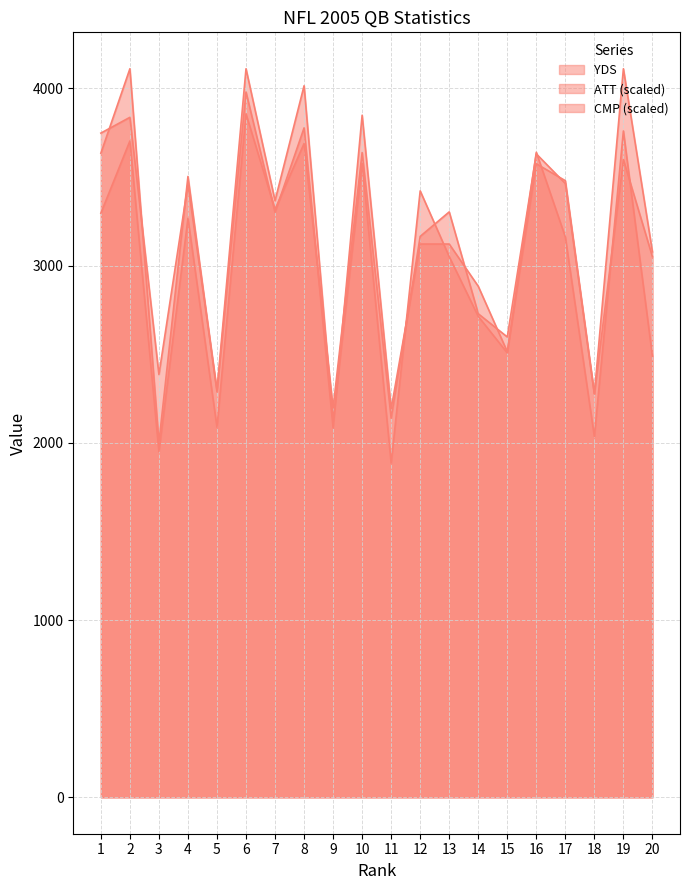

After their last crossing, which series has the higher values: CMP or ATT?

ATT